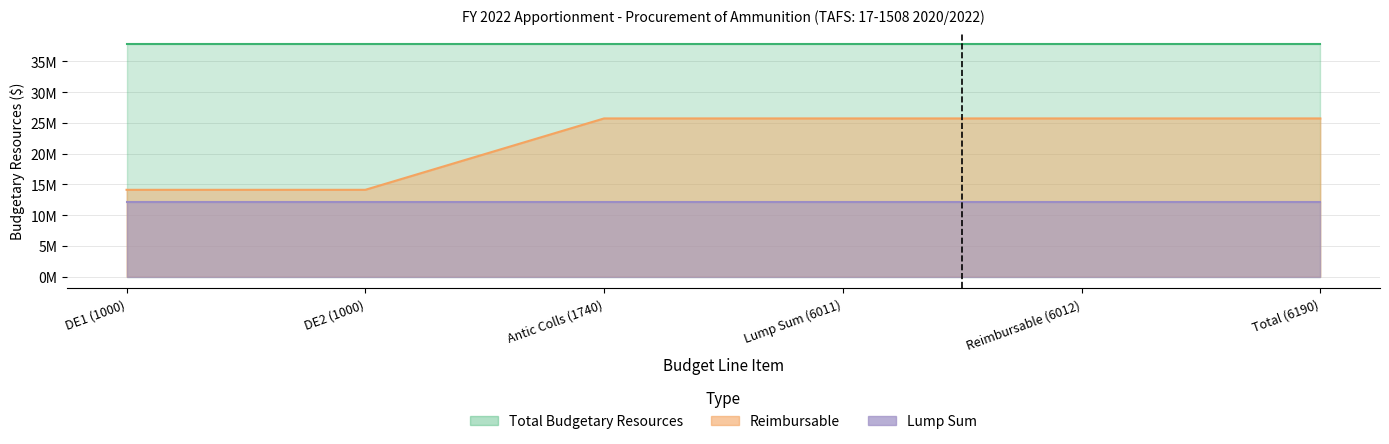

Which series has the largest range (max minus min)?

Reimbursable